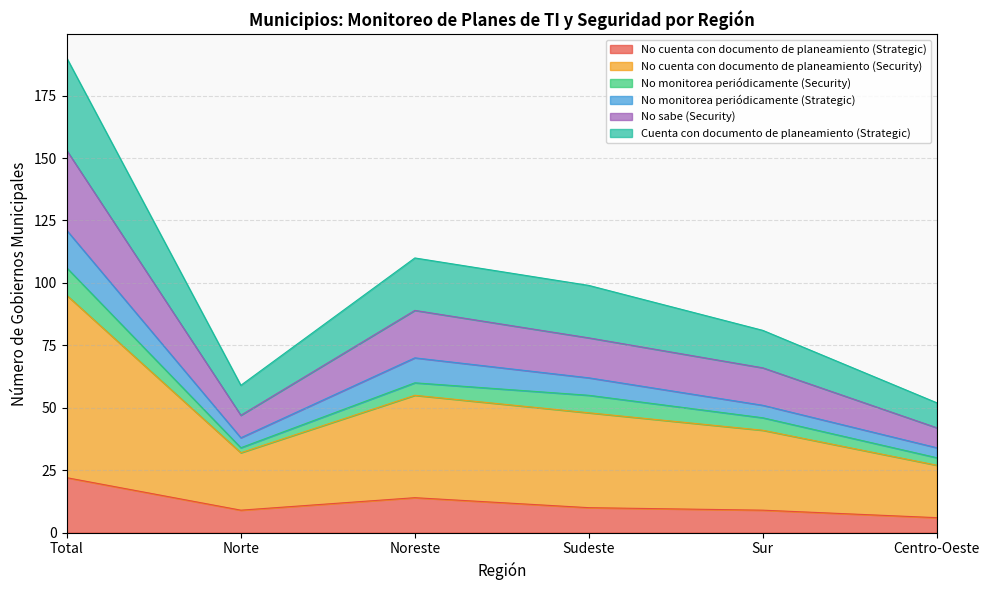

Which category has the highest value in the No cuenta con documento de planeamiento (Strategic) series?

Total